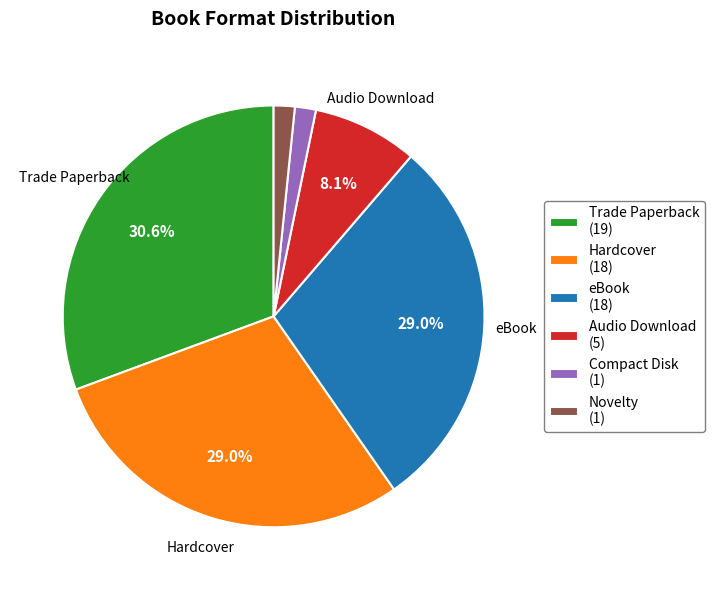

Between Audio Download and eBook, which is larger?

eBook